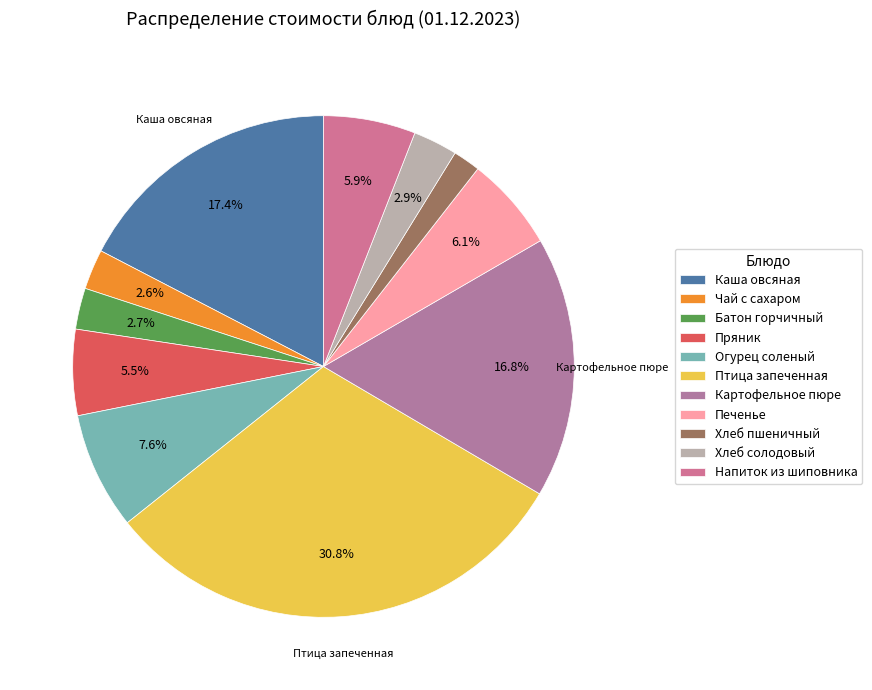

How many slices are in this pie chart?

11